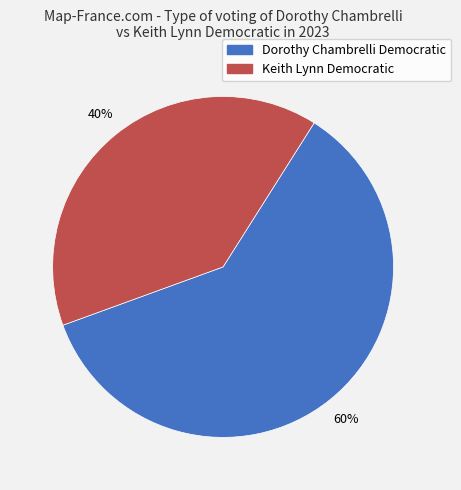

To the nearest percent, what is the average slice percentage?

50%